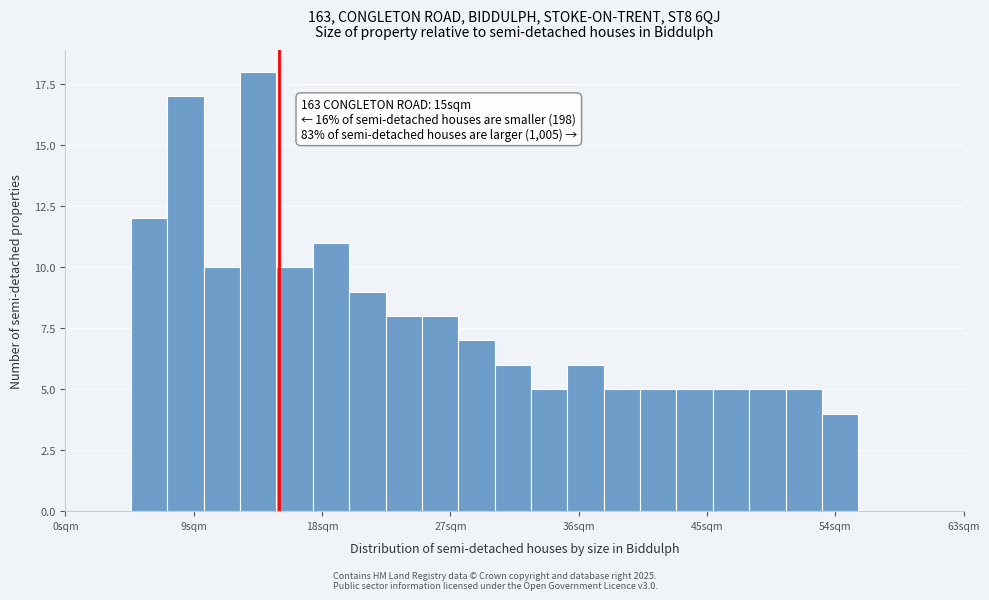

Read against the x-axis, roughly where is the centre of the tallest bar?

14